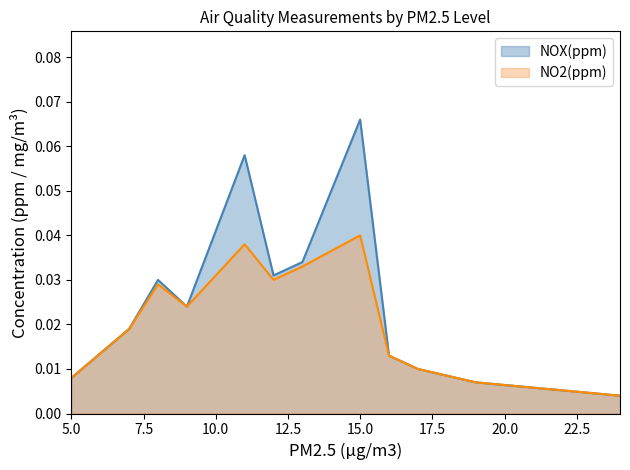

List the series in order of their peak value, lowest first.

NO2(ppm), NOX(ppm)